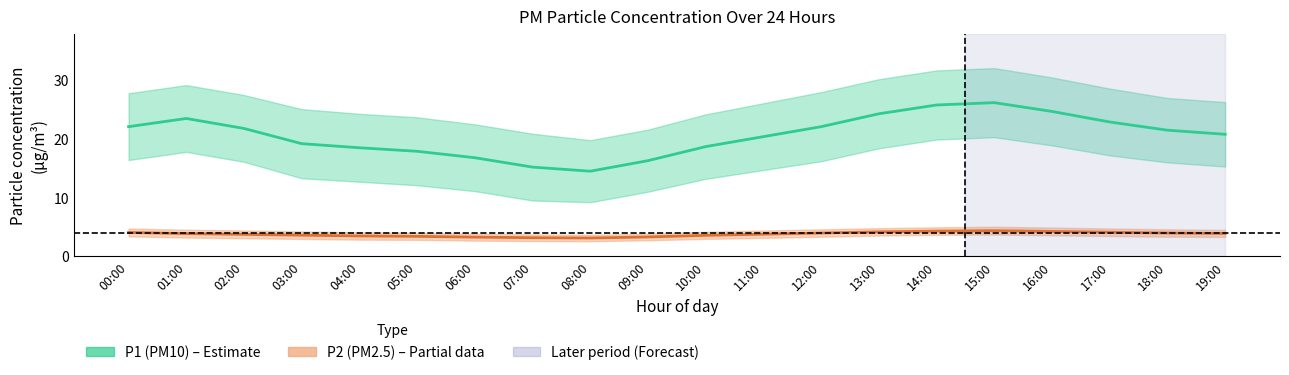

What is the difference between the maximum and minimum values in the P2 (PM2.5) mean series?

1.2